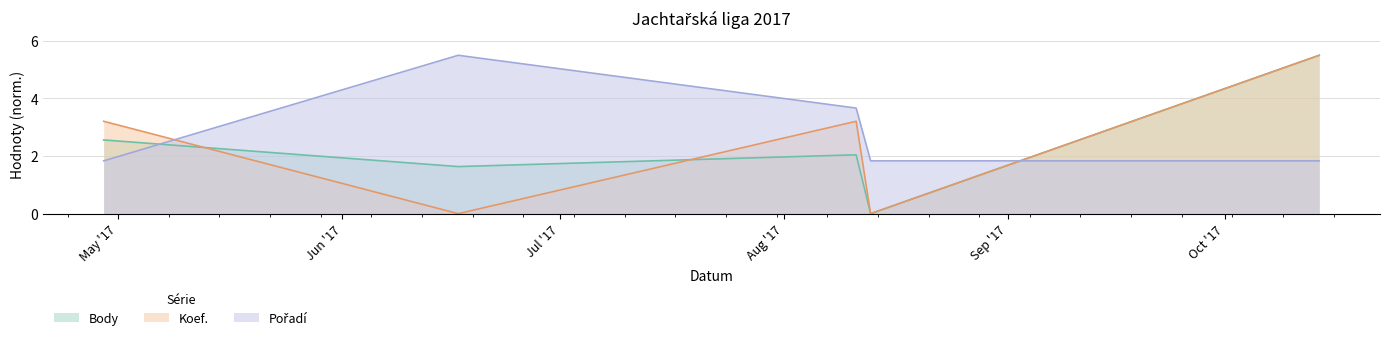

List the labels in order of Body value, largest first.

2017-10-14, 2017-04-29, 2017-08-11, 2017-06-17, 2017-08-13